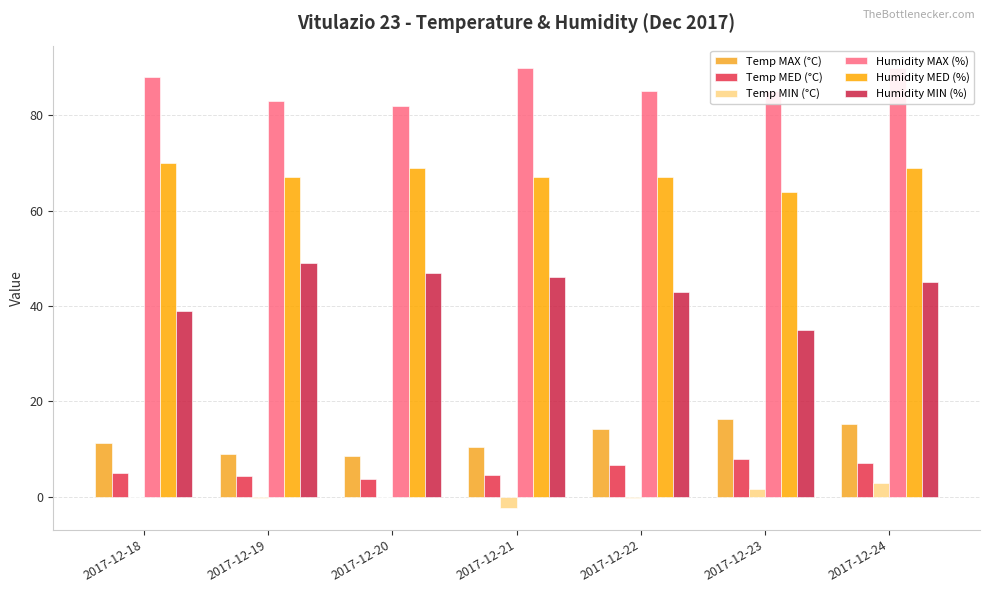

Reading left to right, transcribe all the data shown in this chart.

Temp MAX (°C): 2017-12-18=11.2	2017-12-19=8.9	2017-12-20=8.5	2017-12-21=10.4	2017-12-22=14.3	2017-12-23=16.3	2017-12-24=15.2
Temp MED (°C): 2017-12-18=4.9	2017-12-19=4.3	2017-12-20=3.7	2017-12-21=4.5	2017-12-22=6.7	2017-12-23=7.9	2017-12-24=7.0
Temp MIN (°C): 2017-12-18=-0.1	2017-12-19=-0.2	2017-12-20=0.0	2017-12-21=-2.3	2017-12-22=-0.2	2017-12-23=1.7	2017-12-24=2.9
Humidity MAX (%): 2017-12-18=88.0	2017-12-19=83.0	2017-12-20=82.0	2017-12-21=90.0	2017-12-22=85.0	2017-12-23=85.0	2017-12-24=90.0
Humidity MED (%): 2017-12-18=70.0	2017-12-19=67.0	2017-12-20=69.0	2017-12-21=67.0	2017-12-22=67.0	2017-12-23=64.0	2017-12-24=69.0
Humidity MIN (%): 2017-12-18=39.0	2017-12-19=49.0	2017-12-20=47.0	2017-12-21=46.0	2017-12-22=43.0	2017-12-23=35.0	2017-12-24=45.0